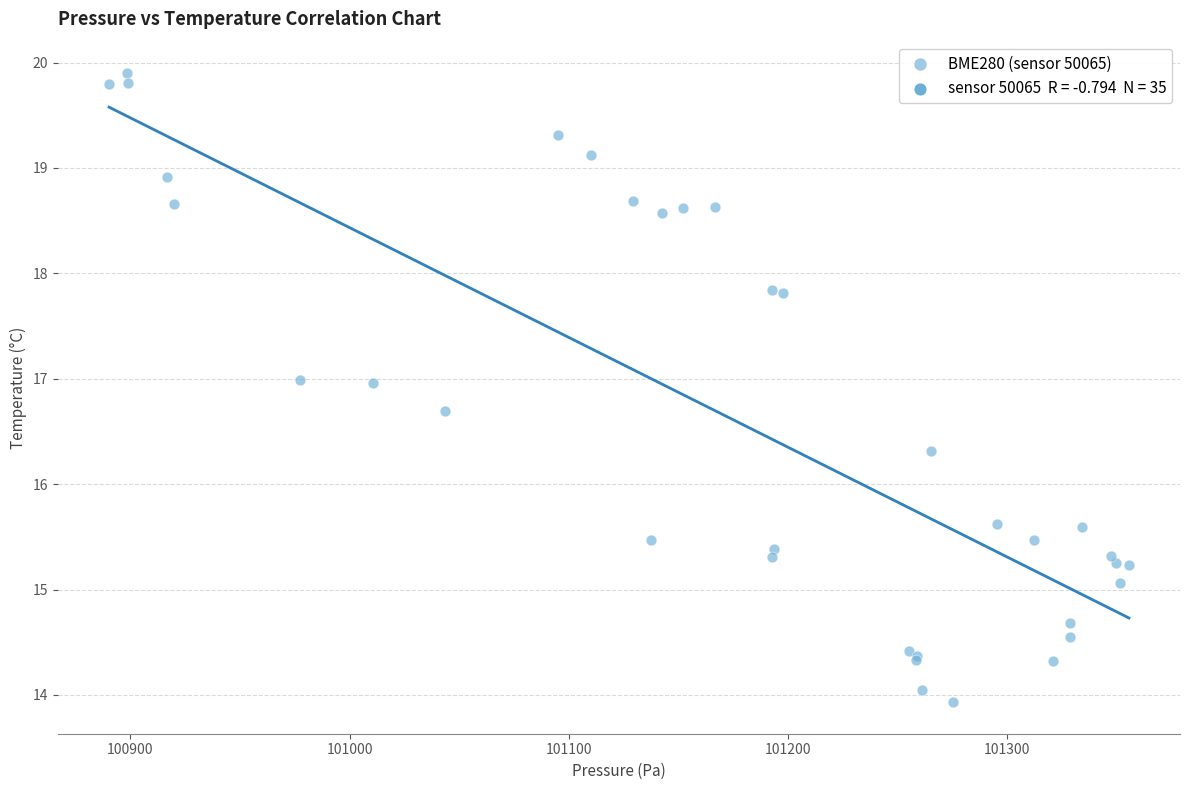

What Y value in the scatter plot is closest to 16?

16.3